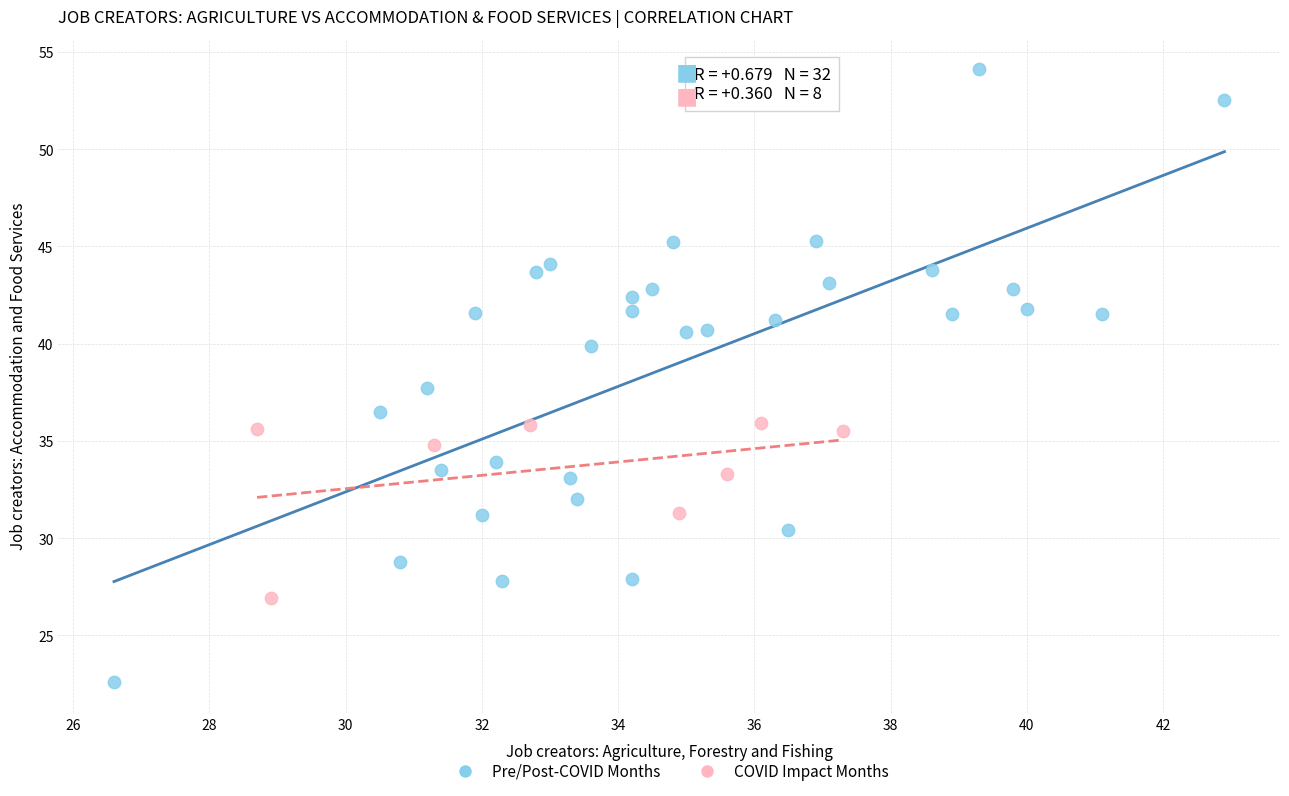

Which series contains the highest Y value?

Pre/Post-COVID Months